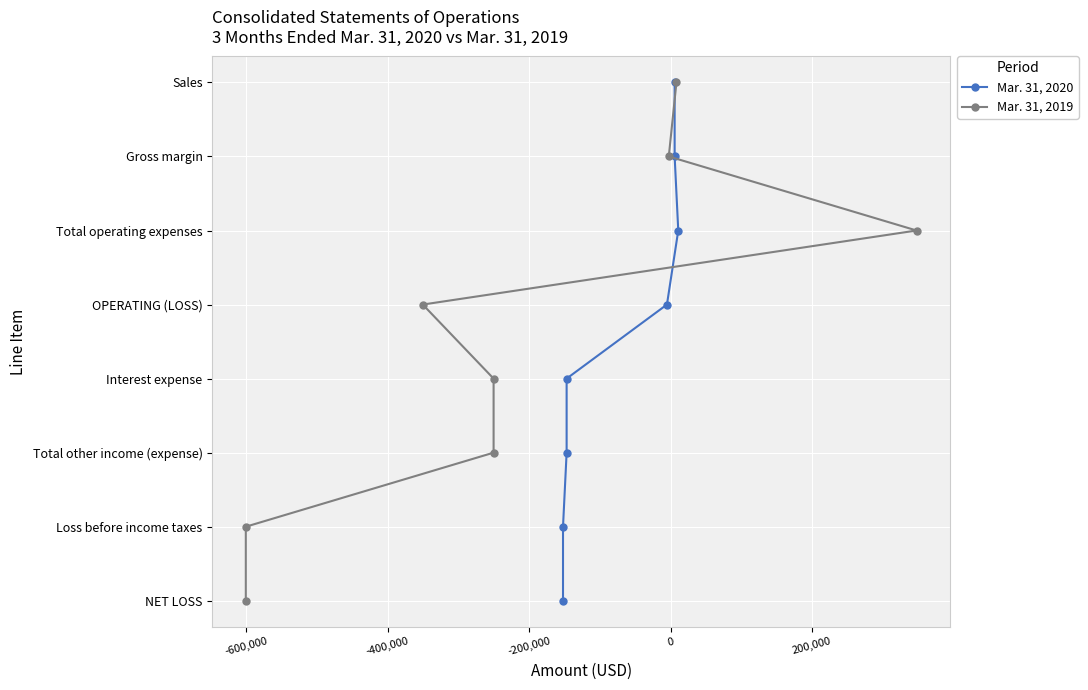

Is the value of Mar. 31, 2019 at 0 greater than the value of Mar. 31, 2020 at 0?

No